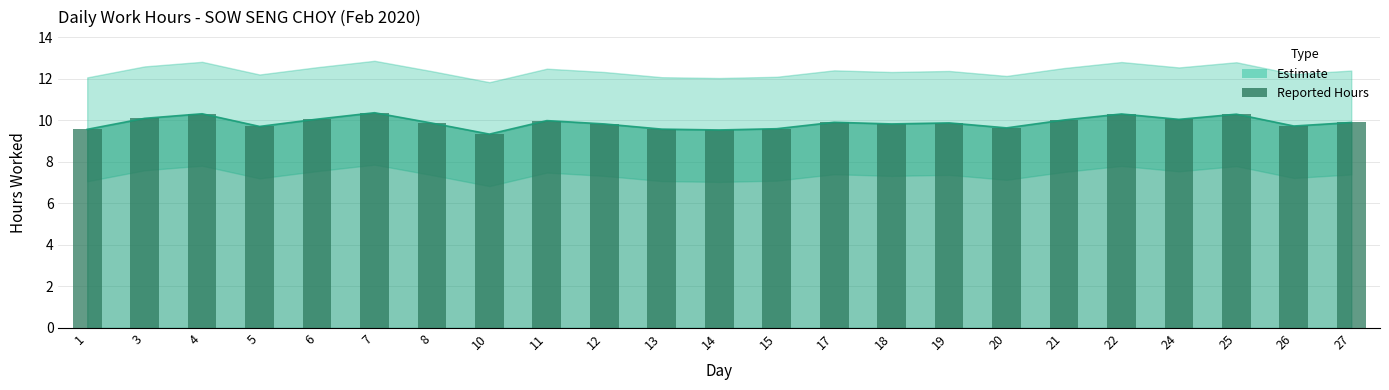

What is the change in value from 7 to 12?

-0.5